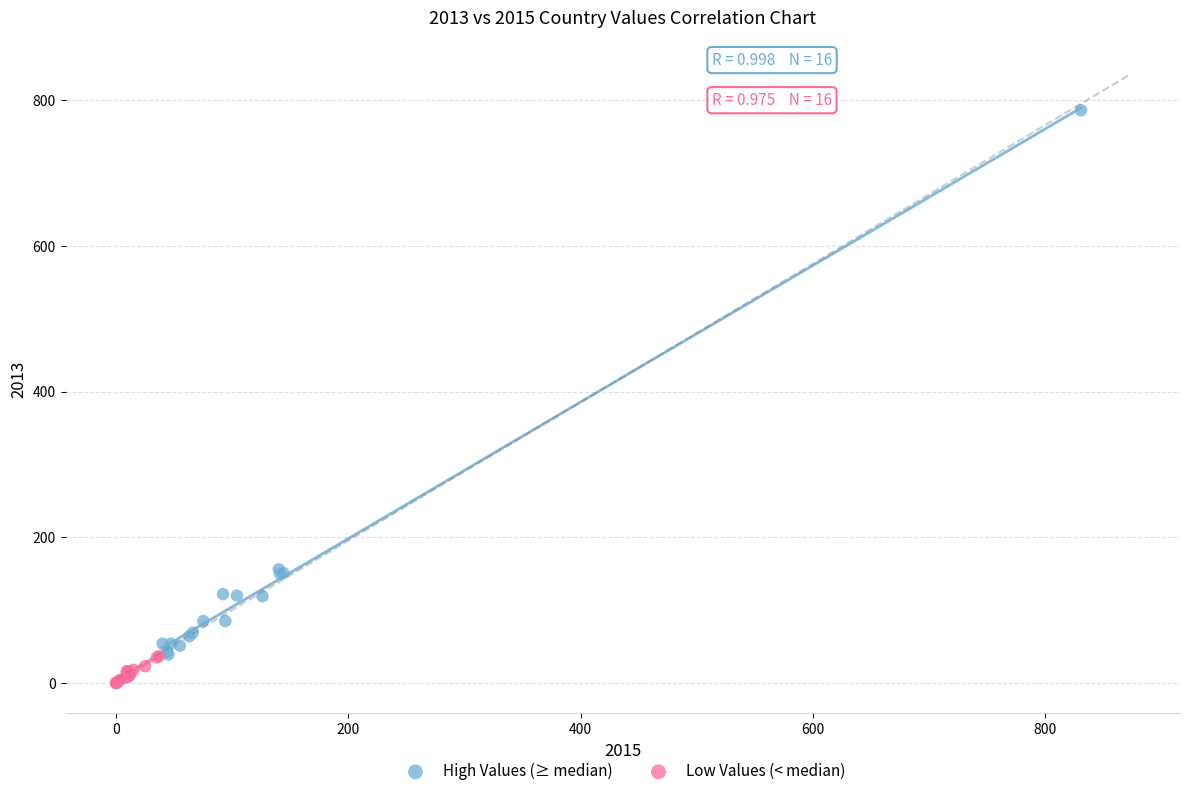

Which series contains the highest Y value?

High Values (≥ median)